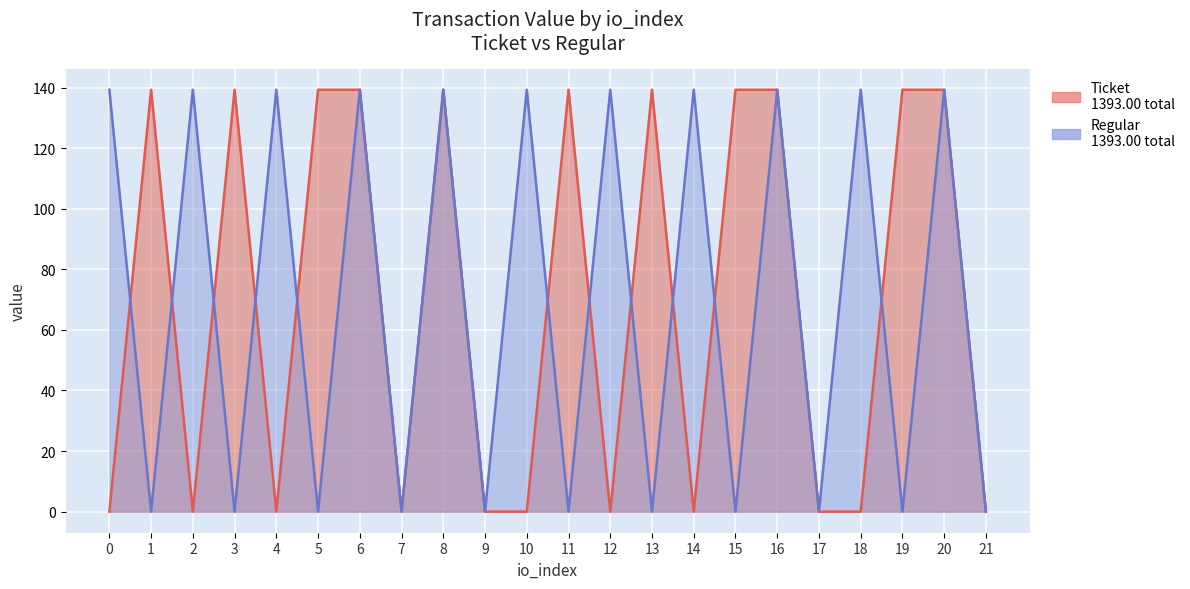

Is the value of Ticket (value) at 1 greater than the value of Regular (value) at 5?

Yes